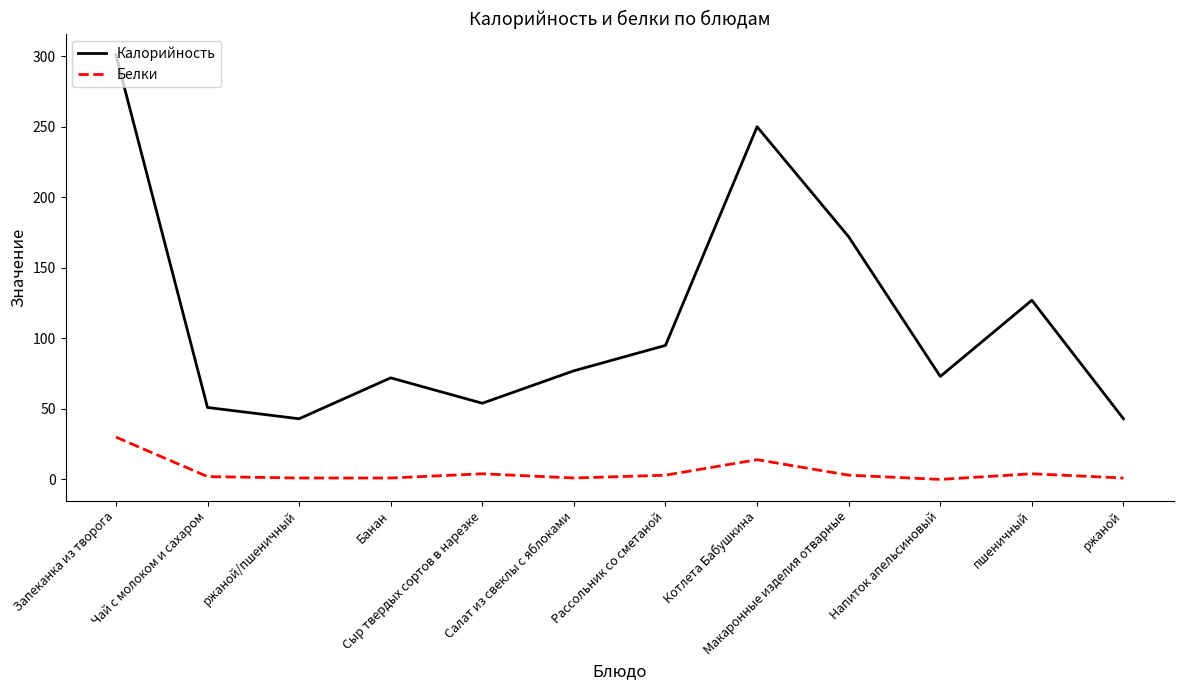

Rank the series by their average value, from lowest to highest.

Белки, Калорийность